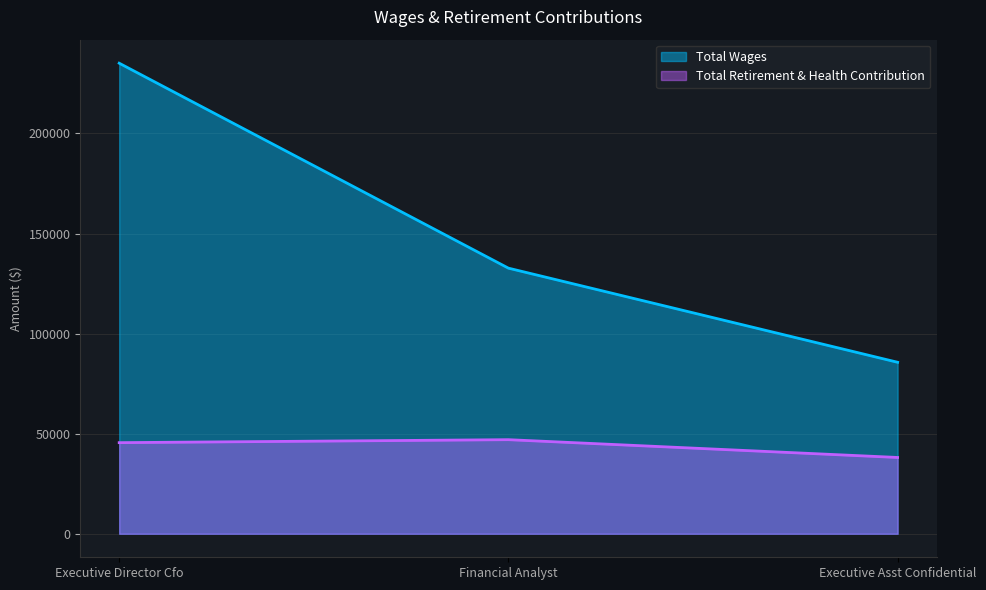

Which category has the lowest value in the Total Wages series?

Executive Asst Confidential